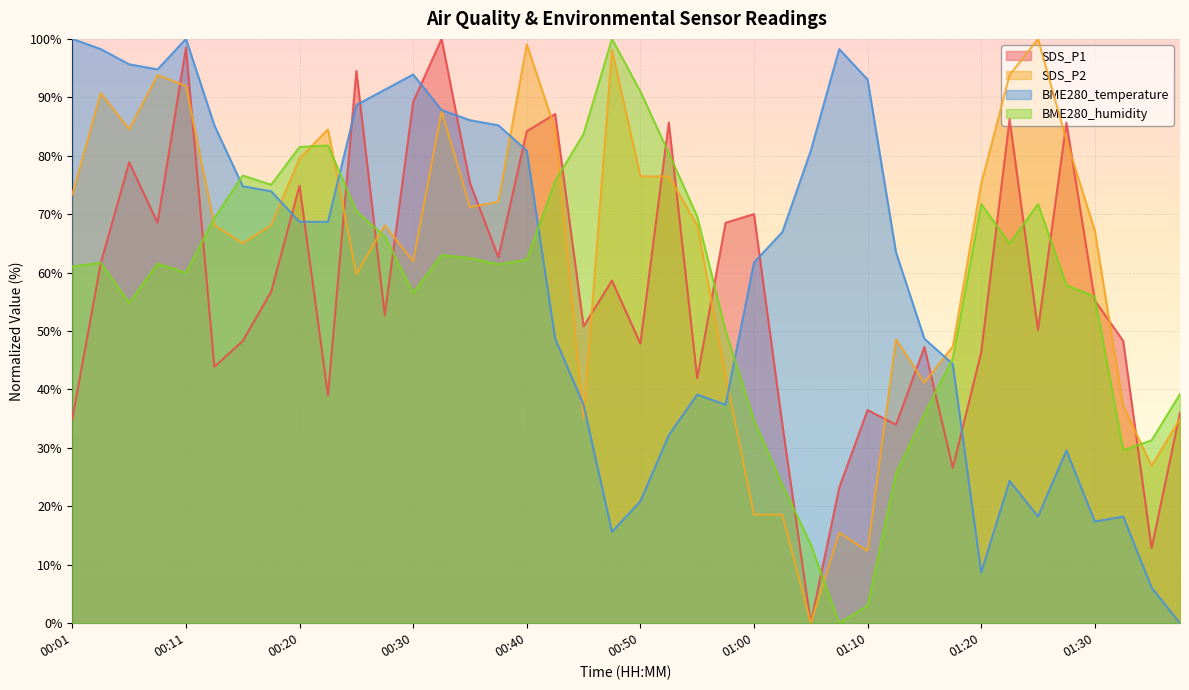

What position from the left is 00:43?

18